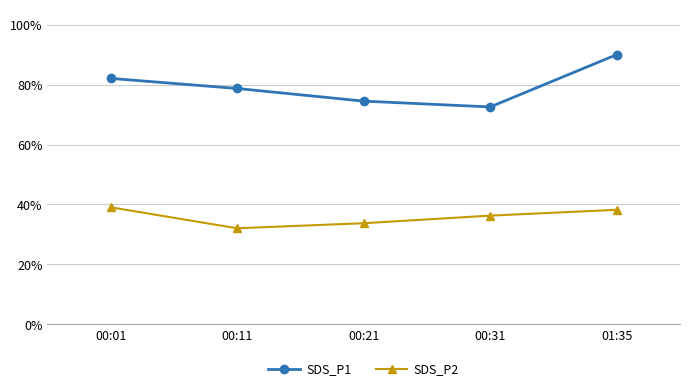

What is the label of the 2nd point from the right?

00:31